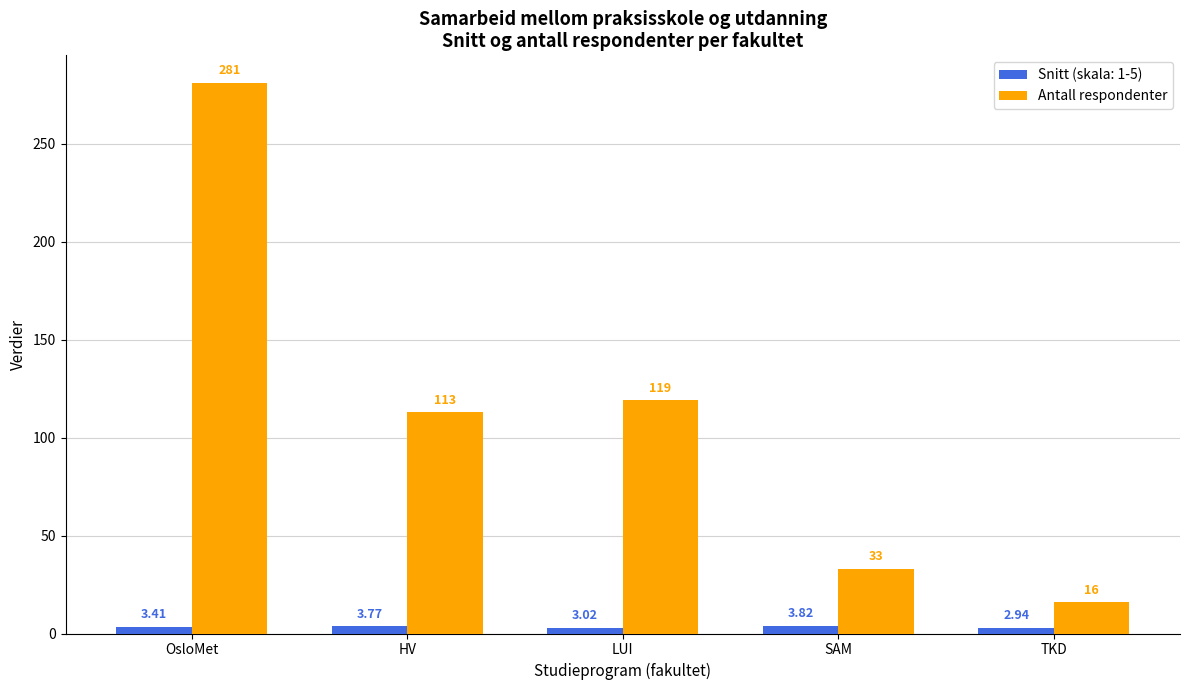

List the labels in order of Snitt (skala: 1-5) value, smallest first.

TKD, LUI, OsloMet, HV, SAM